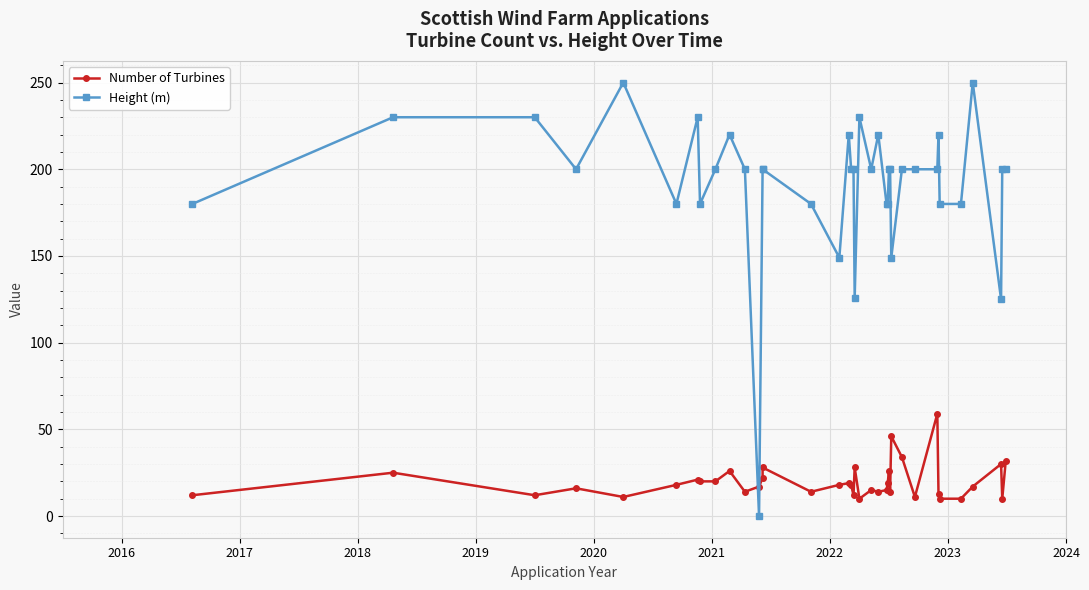

What are all the series names shown in the legend?

Number of Turbines, Height (m)